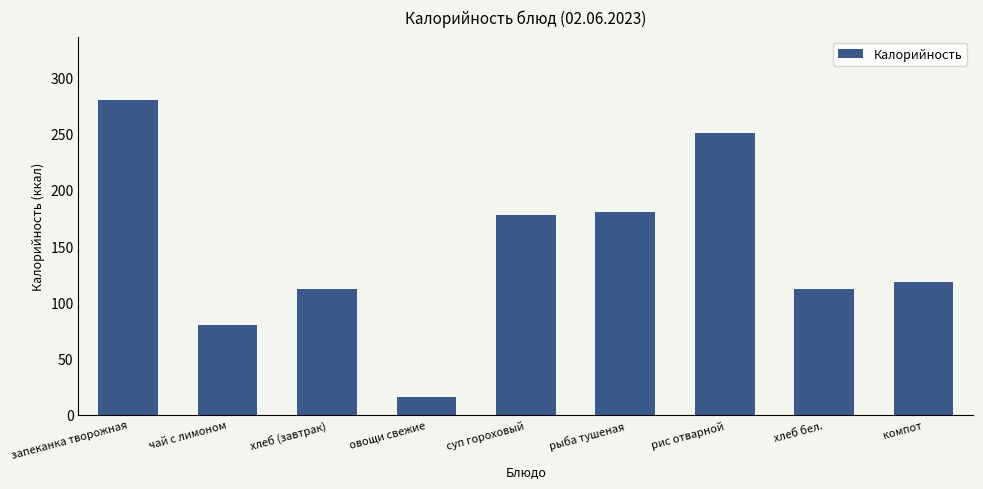

Does the chart contain any negative values?

No